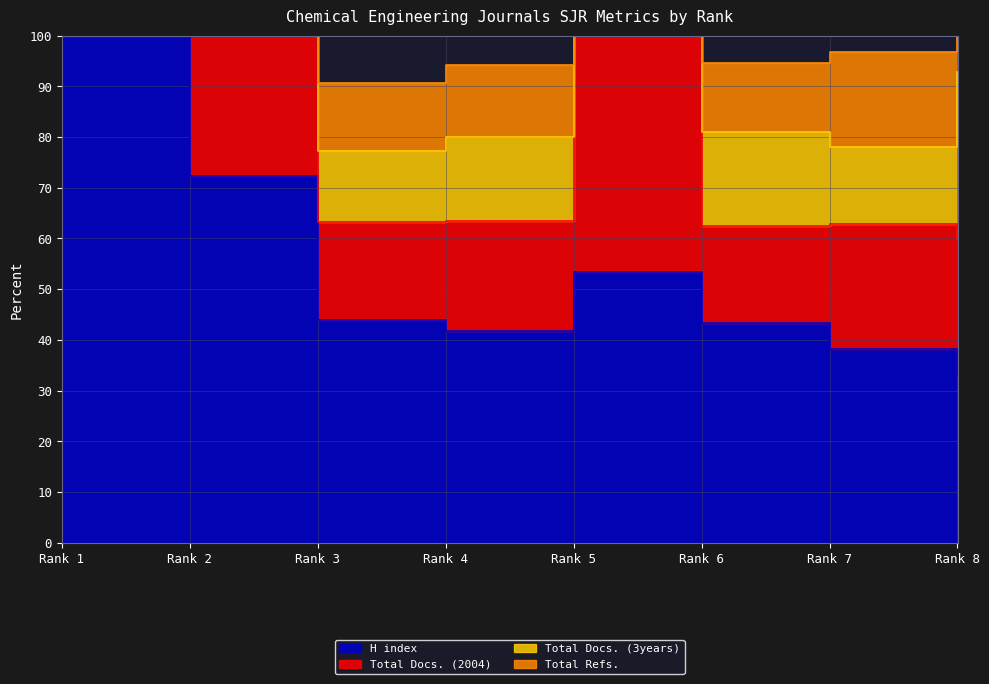

What is the difference between the Total Refs. values at Rank 5 and Rank 4?

231.5